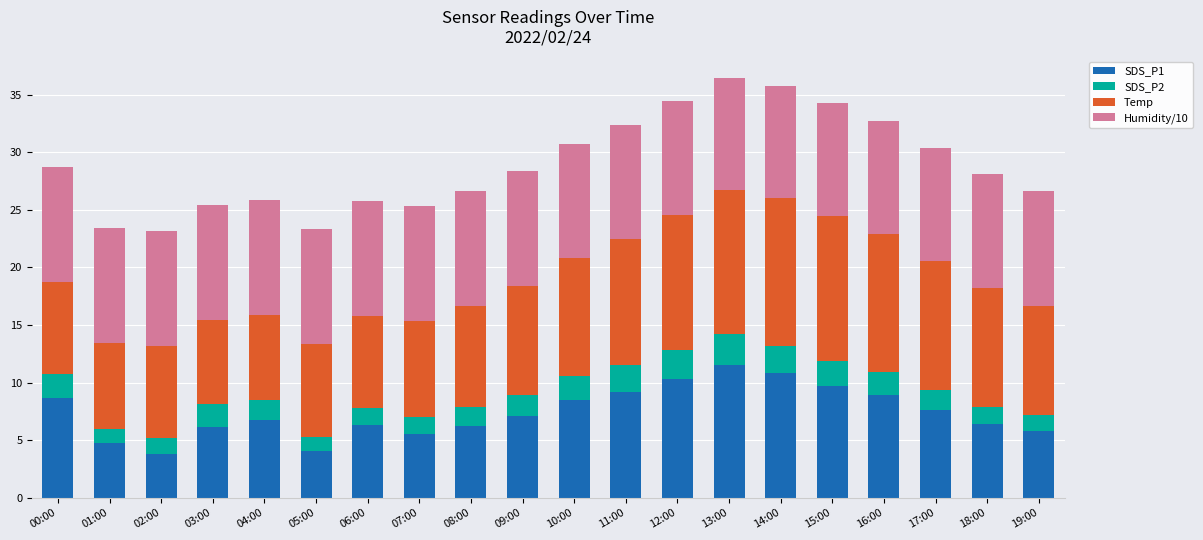

Is it true that SDS_P1 equals 6.8 at 04:00?

True